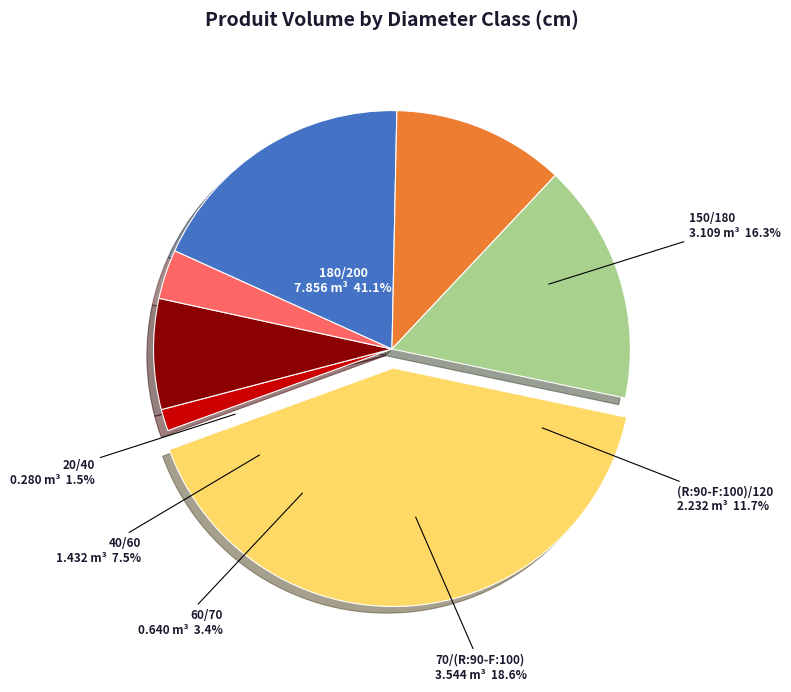

What percentage is the 40/60 slice, to the nearest percent?

8%